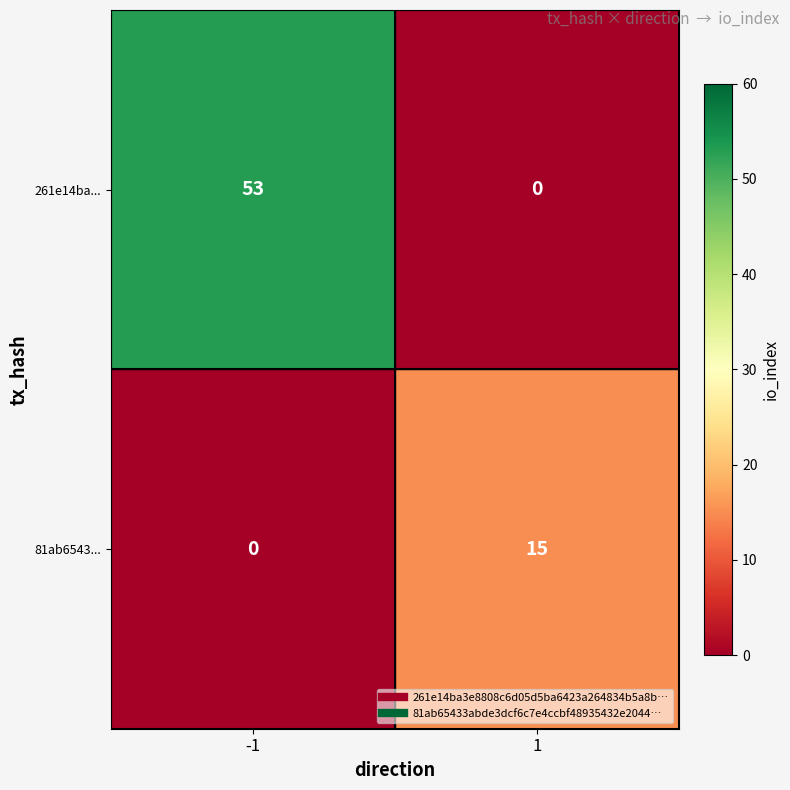

What is the average value of the 81ab6543... series?

8